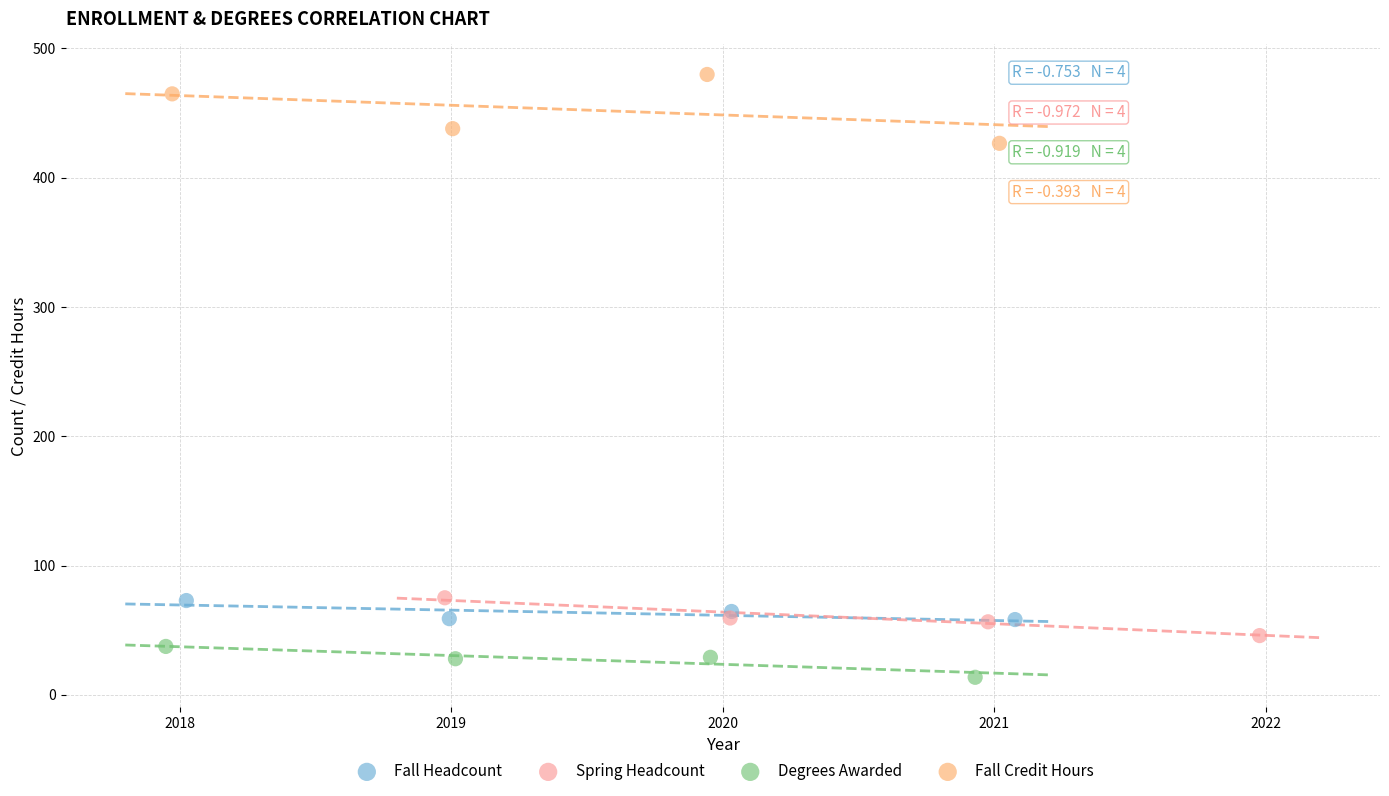

Which series contains the highest Y value?

Fall Credit Hours